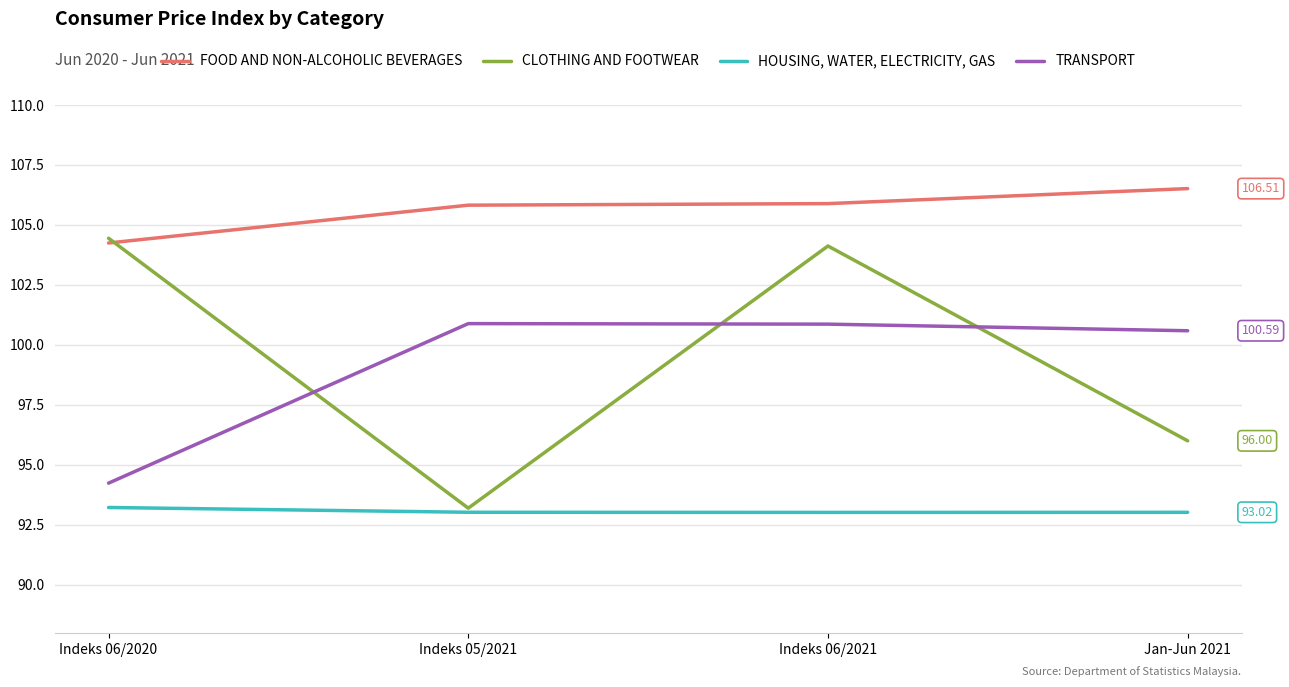

Which series ends up on top after the final intersection of CLOTHING AND FOOTWEAR and FOOD AND NON-ALCOHOLIC BEVERAGES?

FOOD AND NON-ALCOHOLIC BEVERAGES